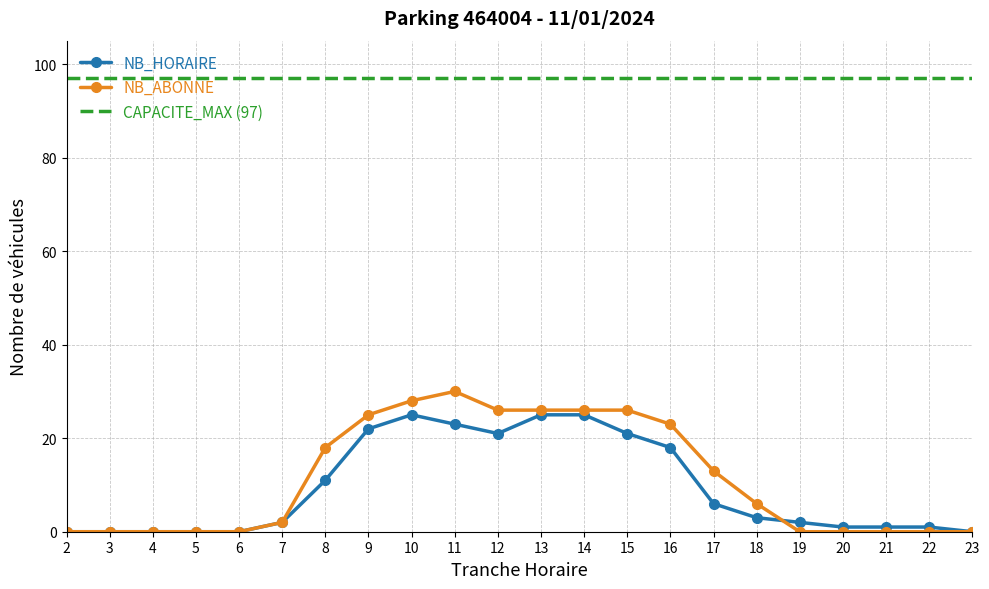

True or false: NB_ABONNE has a value of 18 at 5.

False